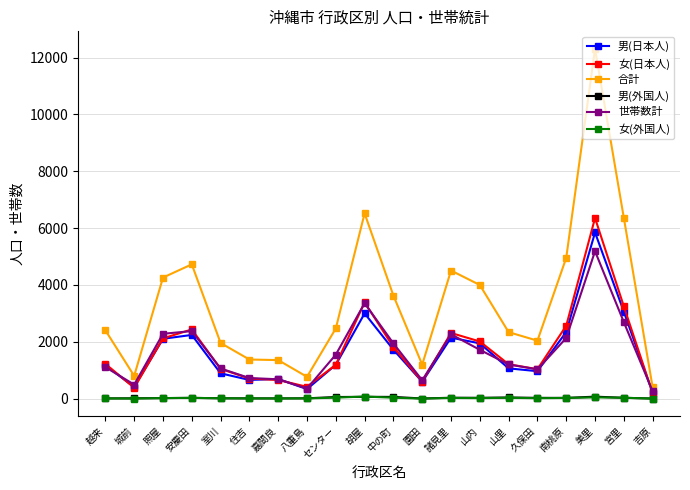

True or false: 女(外国人) has more than 0 points higher than both neighbors.

True